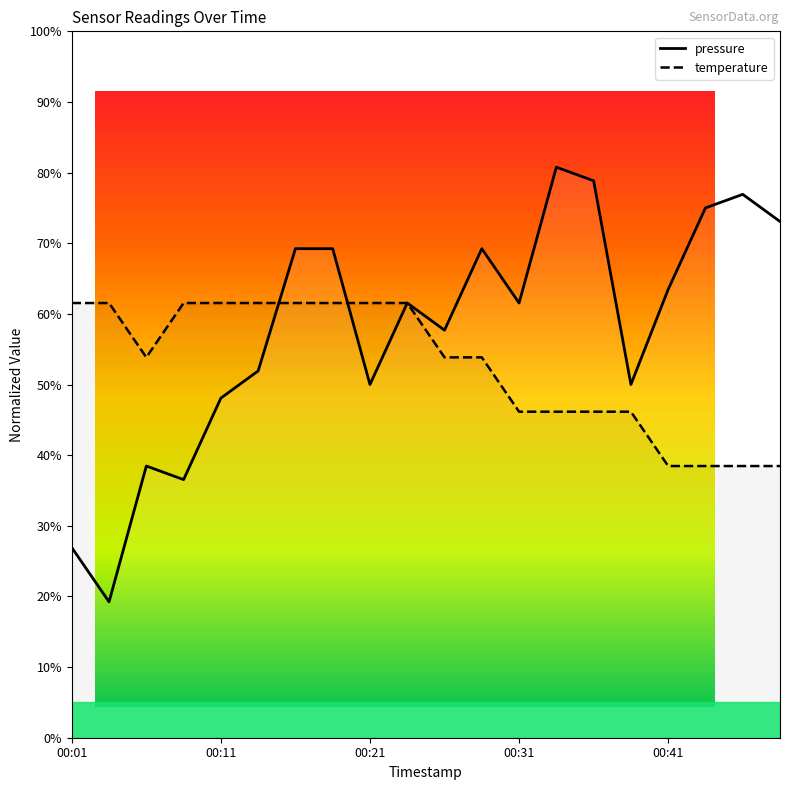

What are all the series names shown in the legend?

pressure, temperature